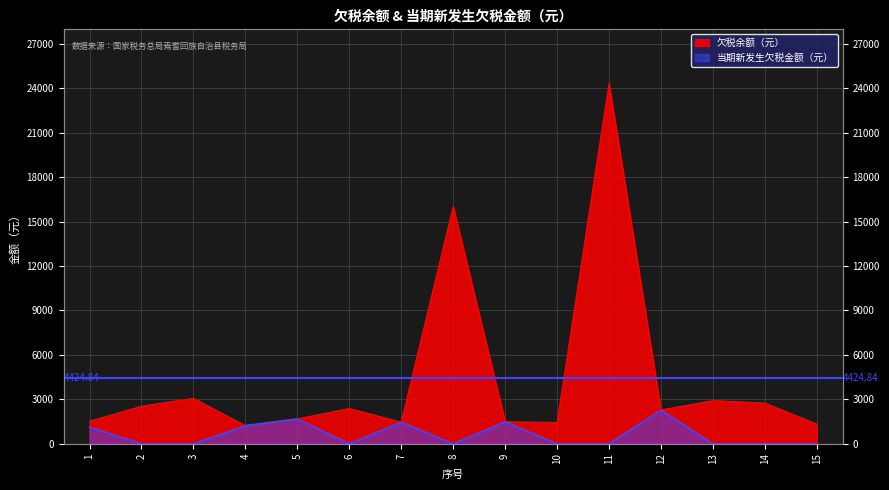

At which category is the sum across all series the highest?

11